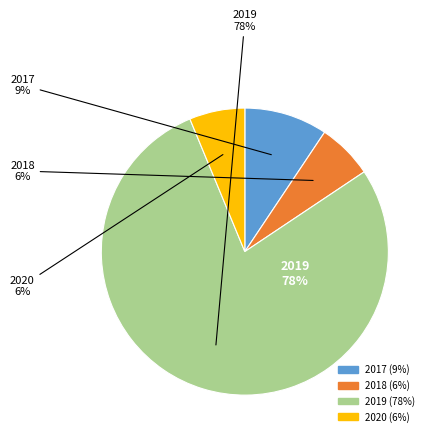

Which category has the biggest portion of the pie?

2019